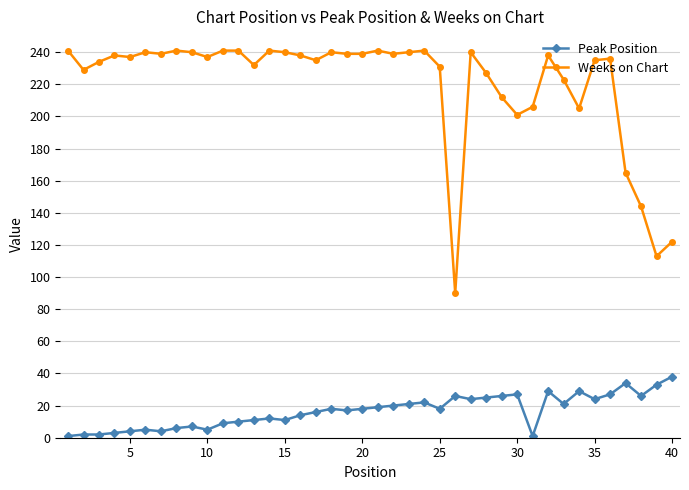

List the series in order of their peak value, lowest first.

Peak Position, Weeks on Chart